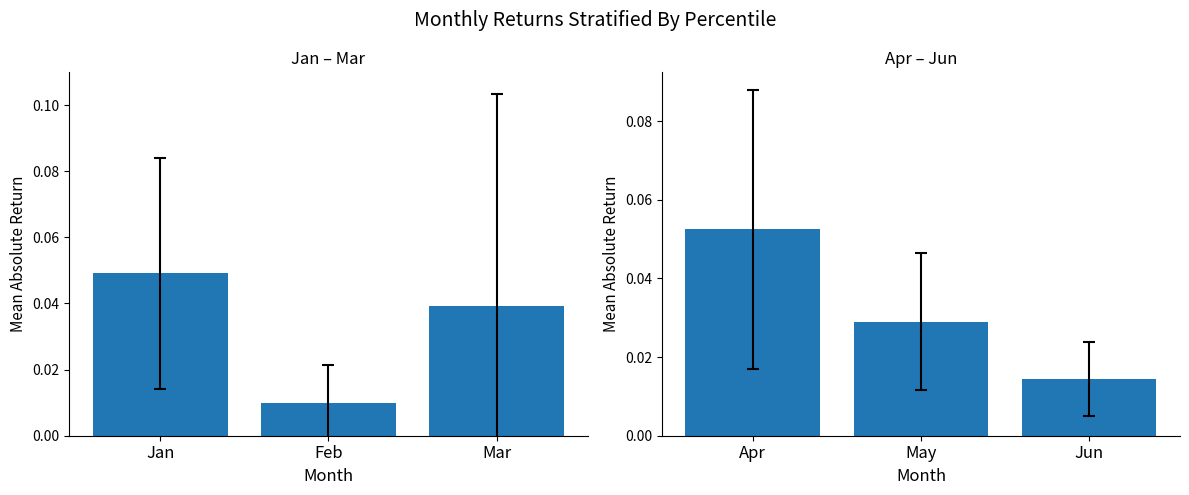

The value of Apr–Jun at Jun is 0.0. True or false?

False